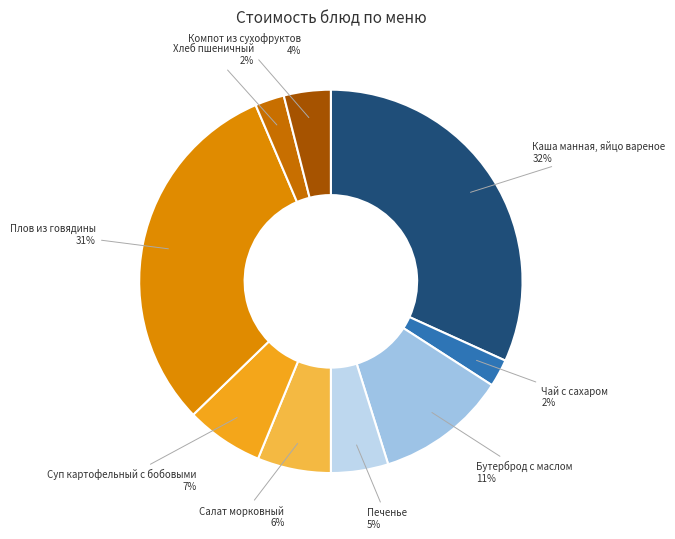

Which slice is the largest?

Каша манная, яйцо вареное